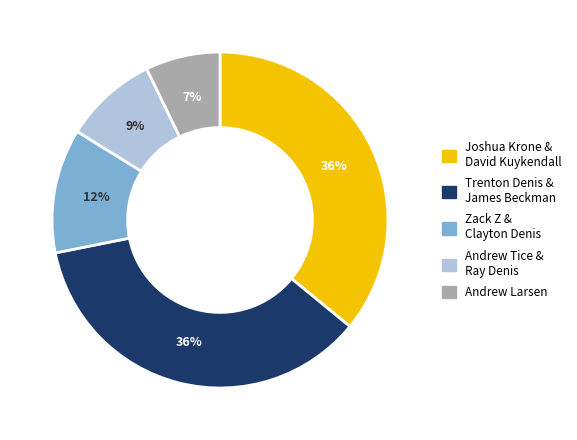

Is there any slice that represents more than half of the pie?

No